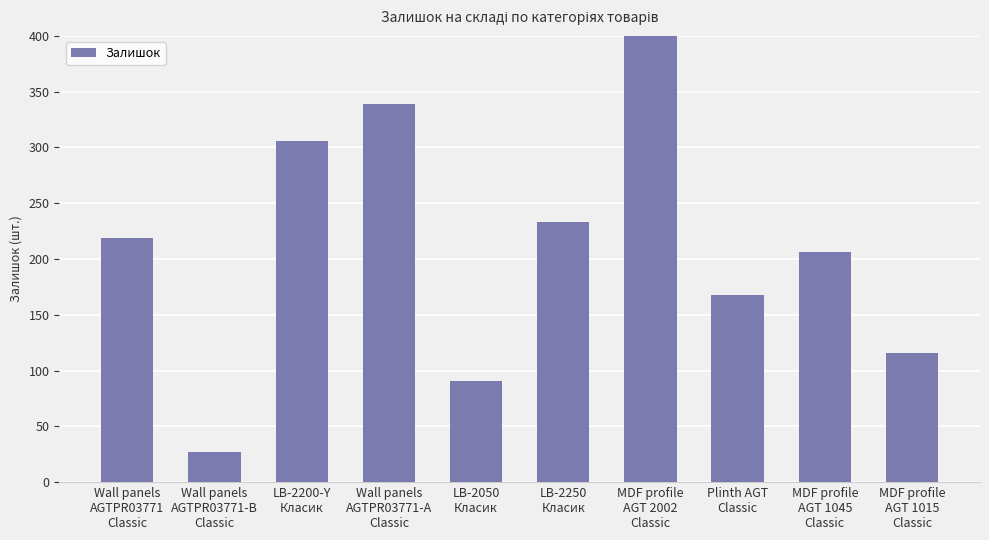

Are the bars grouped side by side (vs. stacked)?

No